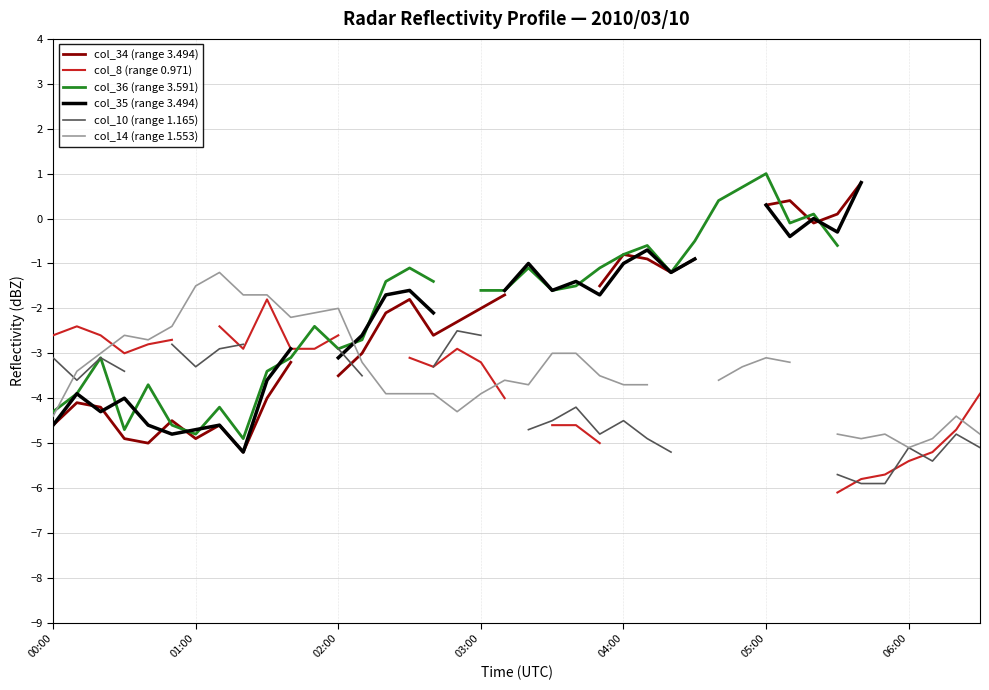

What is the difference between the col_35 (range 3.494) values at 16 and 9?

1.5